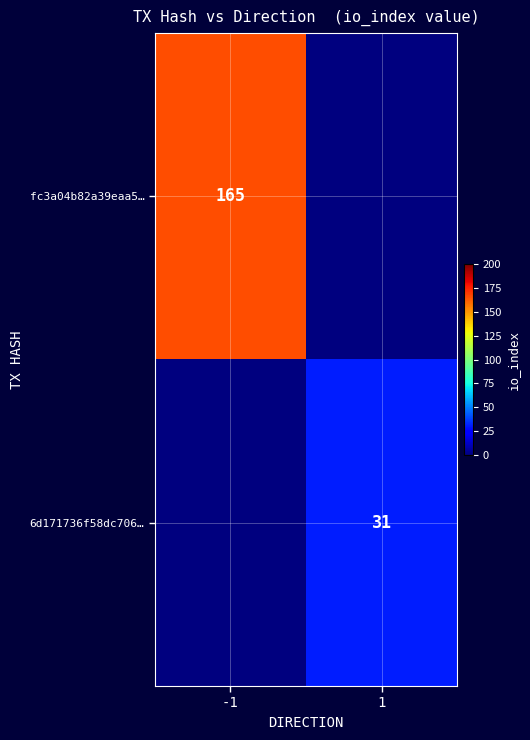

Is it true that fc3a04b82a39eaa5… equals 165 at -1?

True